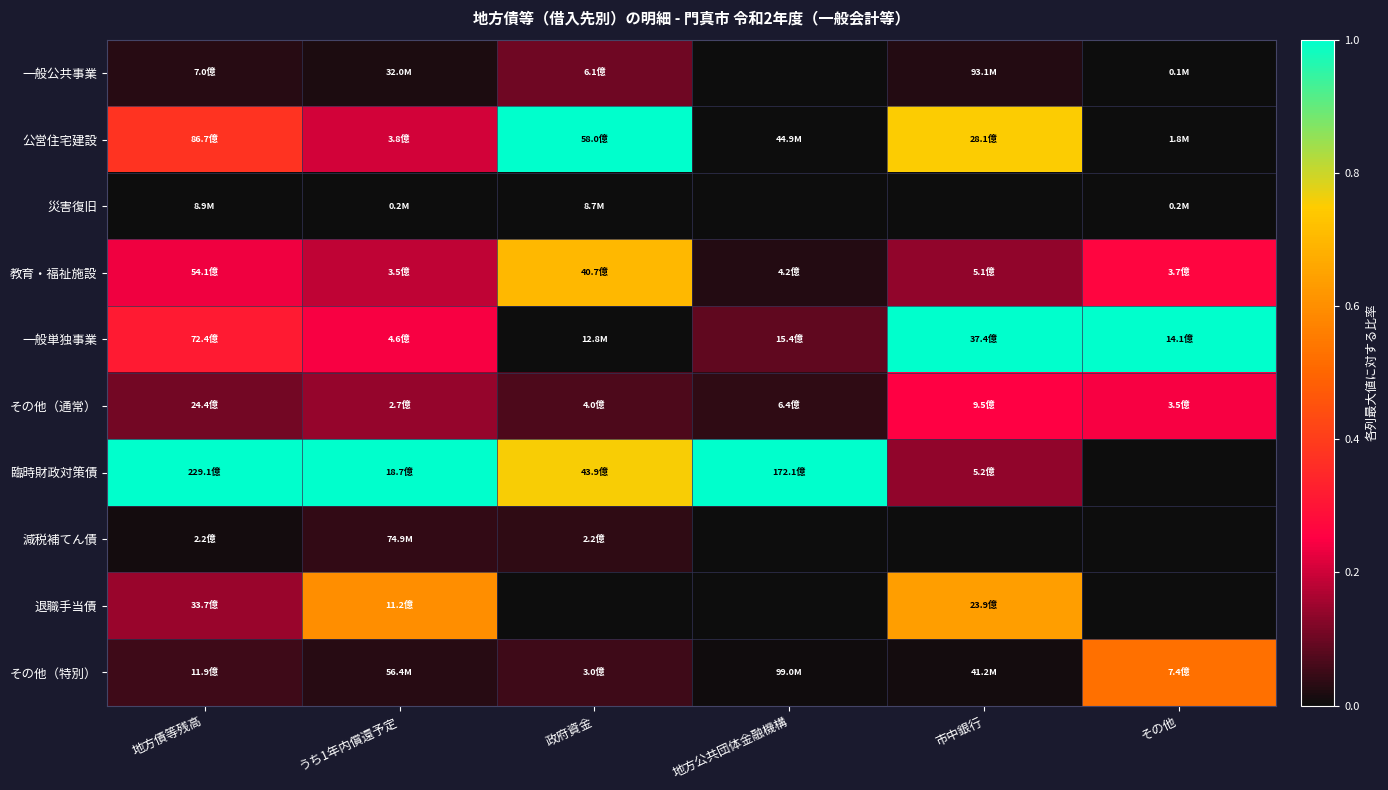

What is the greatest value displayed?

1.0